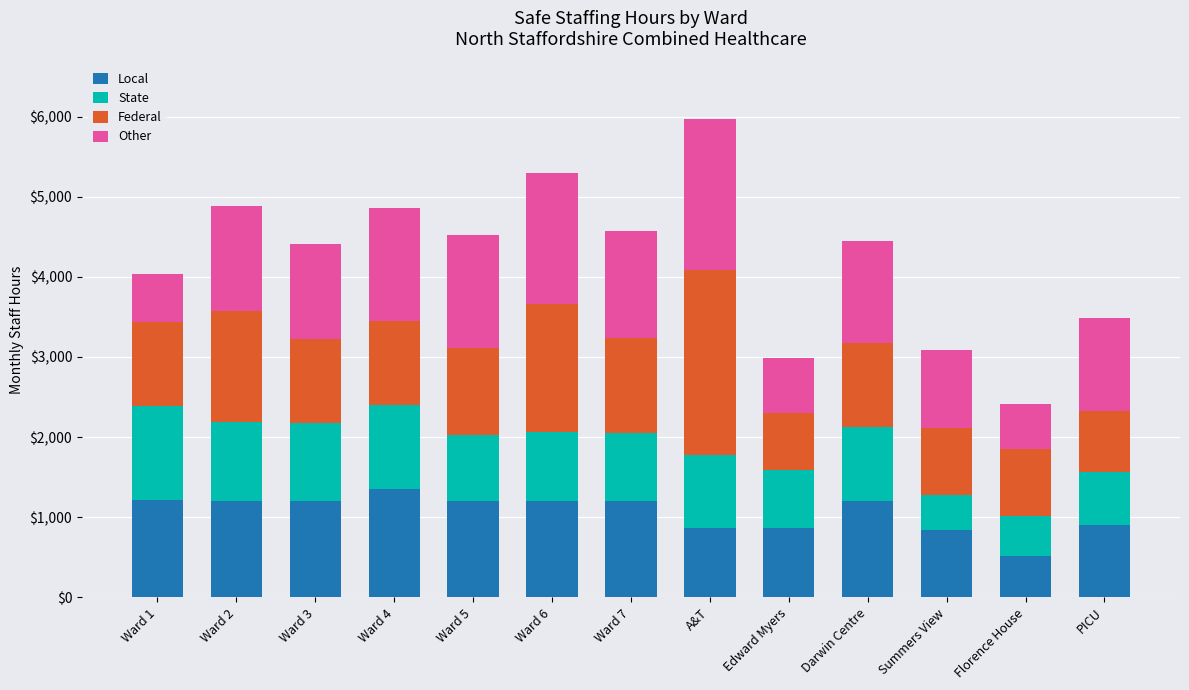

Which category has the lowest value in the Local series?

Florence House